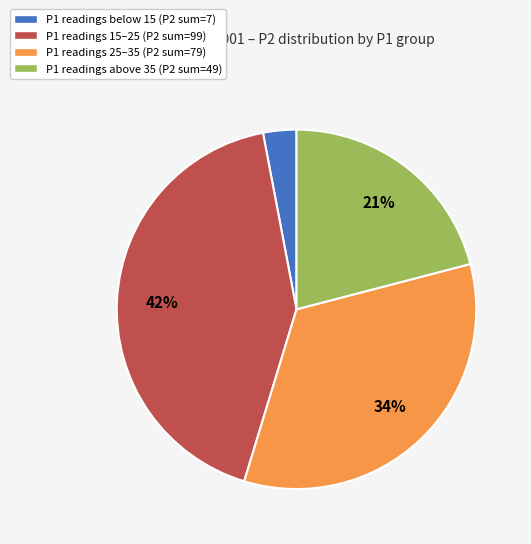

Is there any slice that represents more than half of the pie?

No